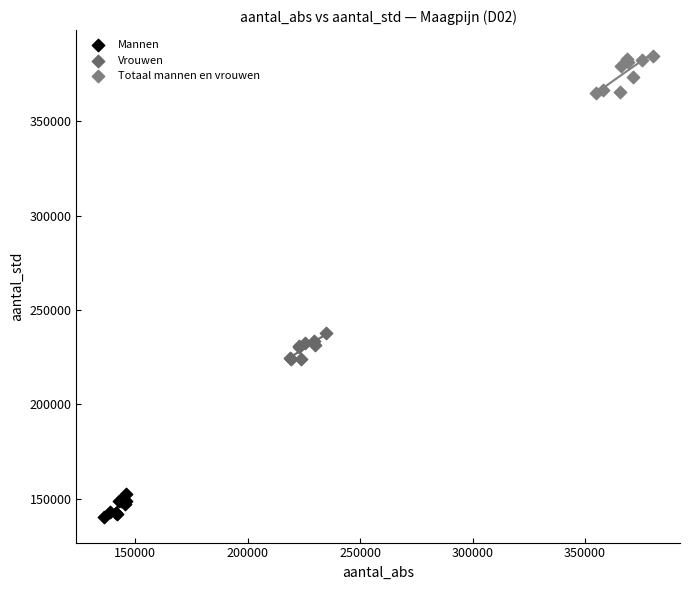

Which series contains the highest Y value?

Totaal mannen en vrouwen